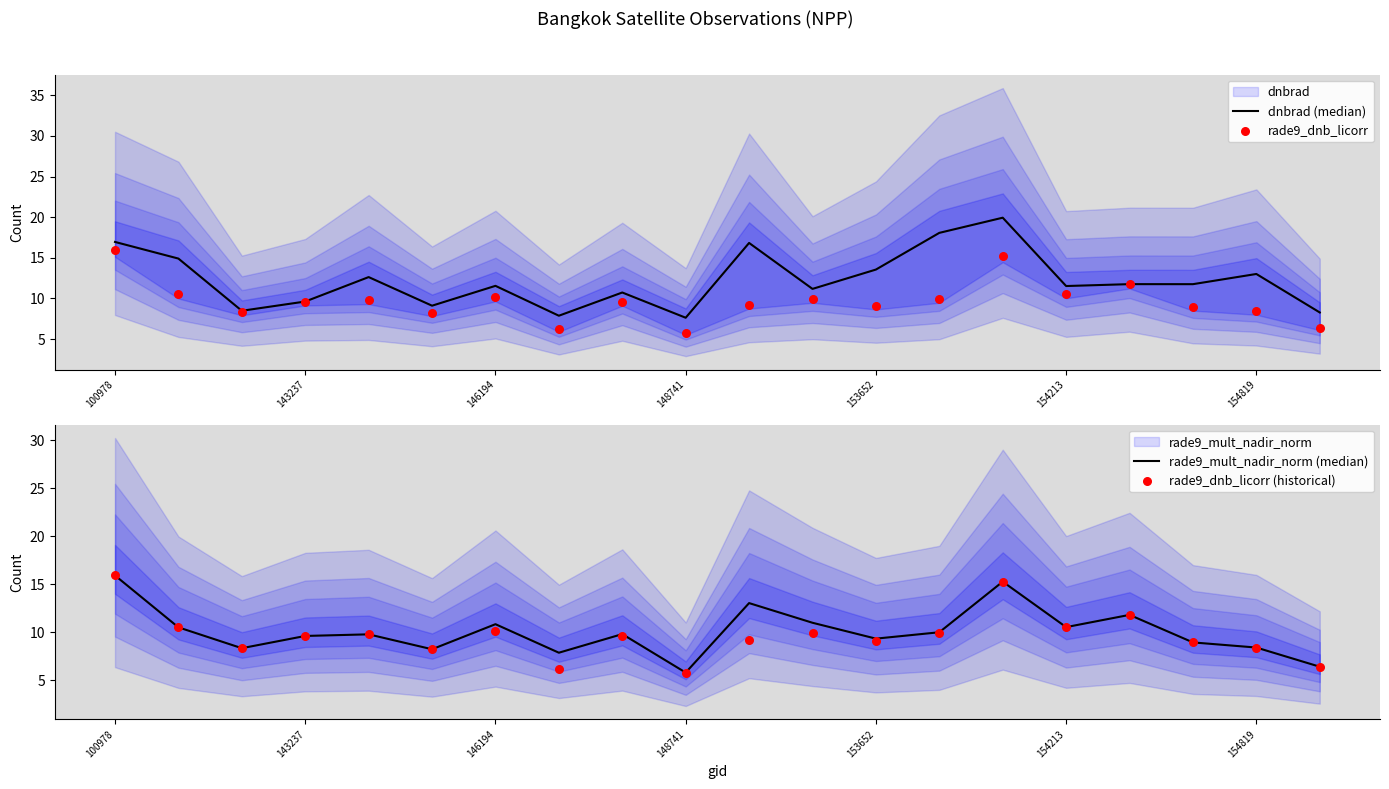

Which series has the largest Y range (max minus min)?

dnbrad (median)